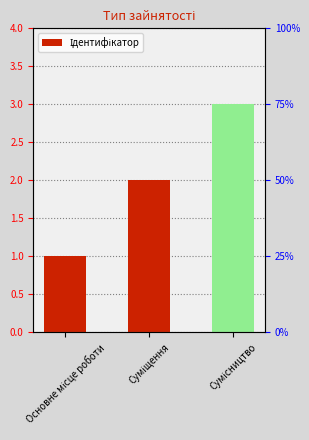

Reading left to right, what are all the values shown in this chart?

1	2	3